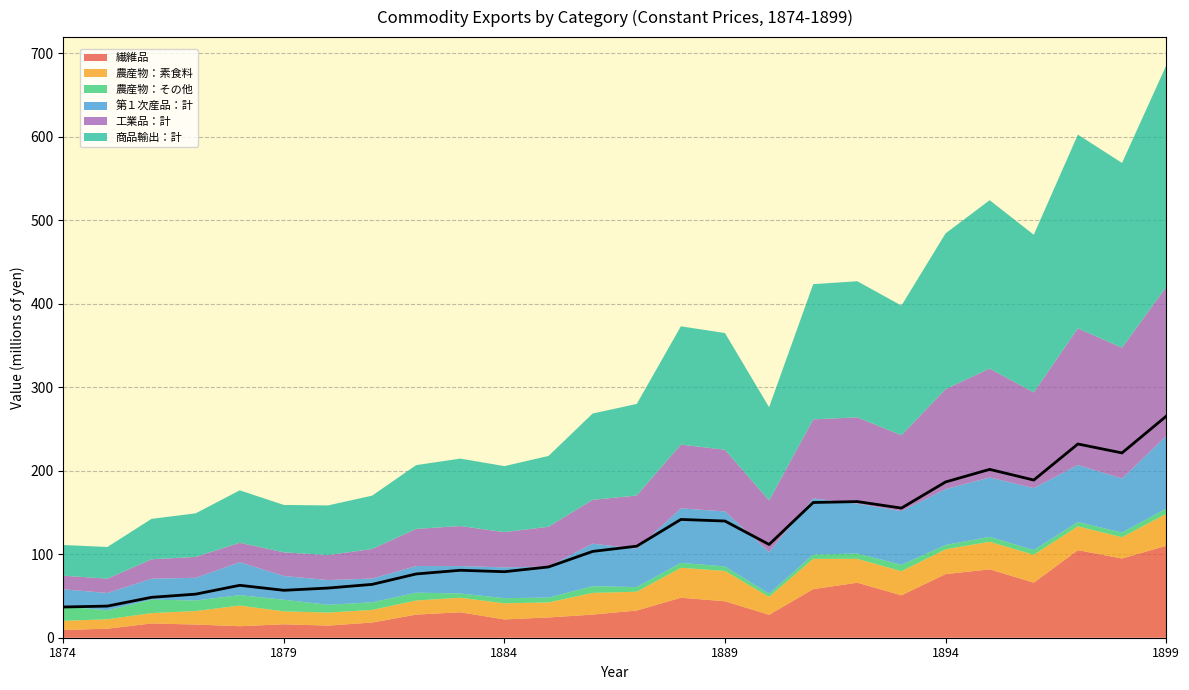

What are all the series names shown in the legend?

繊維品, 農産物：素食料, 農産物：その他, 第１次産品：計, 工業品：計, 商品輸出：計